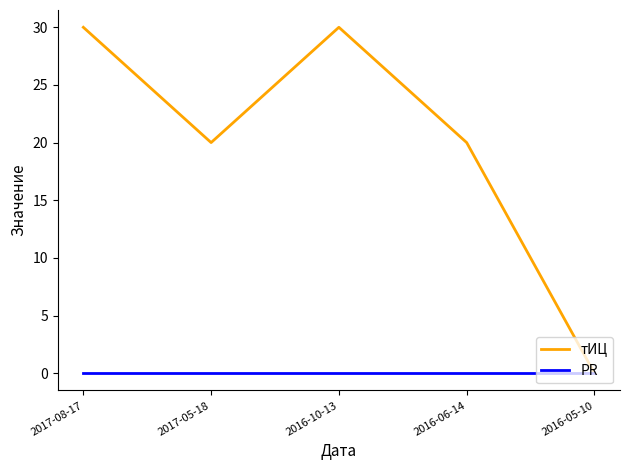

What position from the right is 2017-08-17?

5